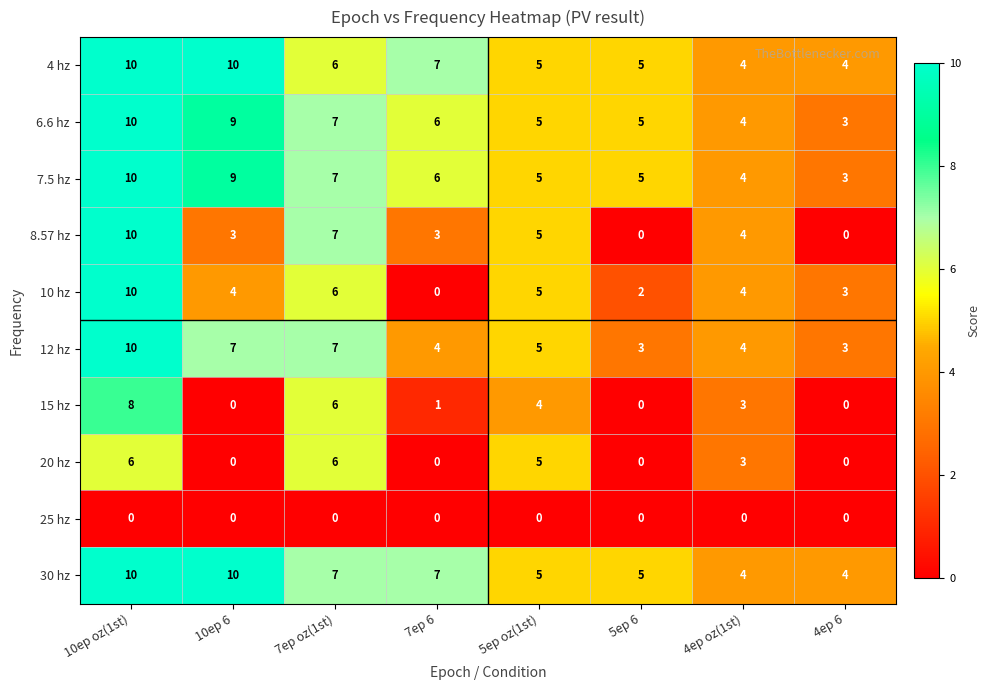

True or false: 15 hz has a value of 3 at 4ep oz(1st).

True